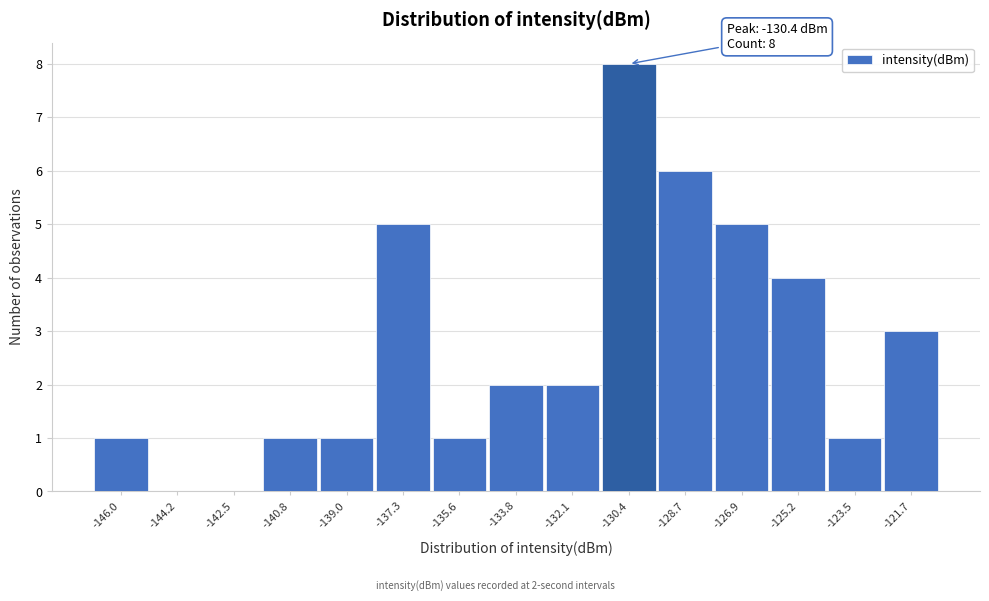

Which range on the x-axis has the tallest bar?

-131.2 to -129.6